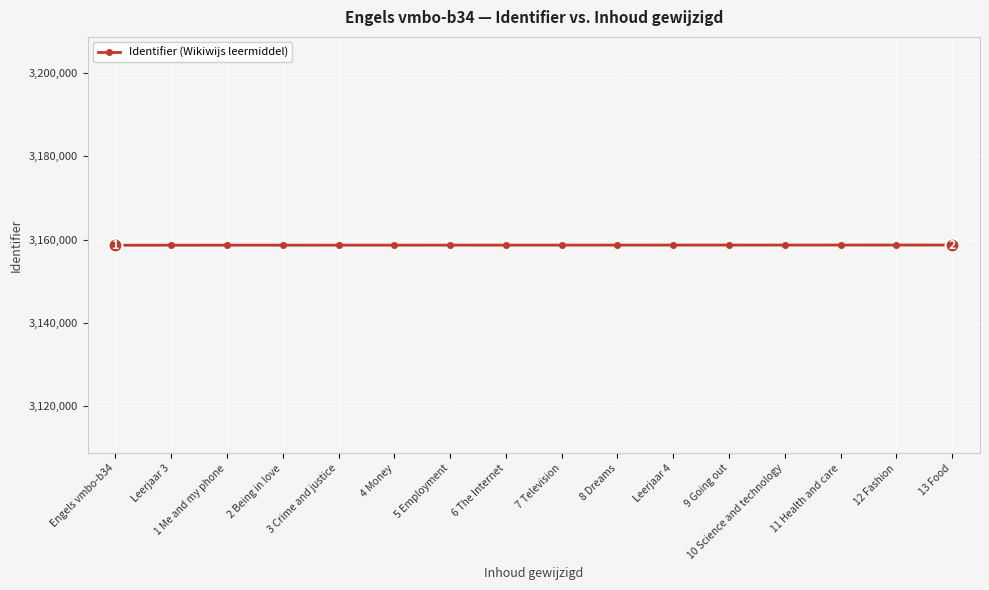

Approximately how many times larger is the value at 1 Me and my phone compared to 11 Health and care?

1.0